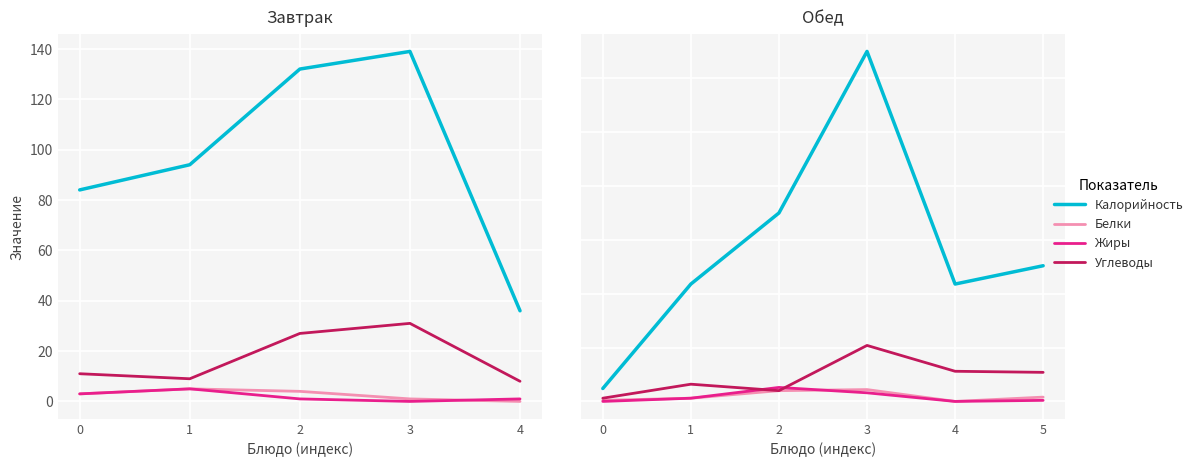

What is the total value across all series at 3?

396